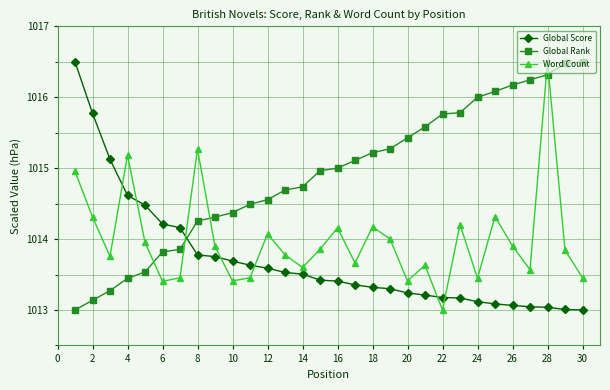

What is the maximum value for Global Rank?

1016.5